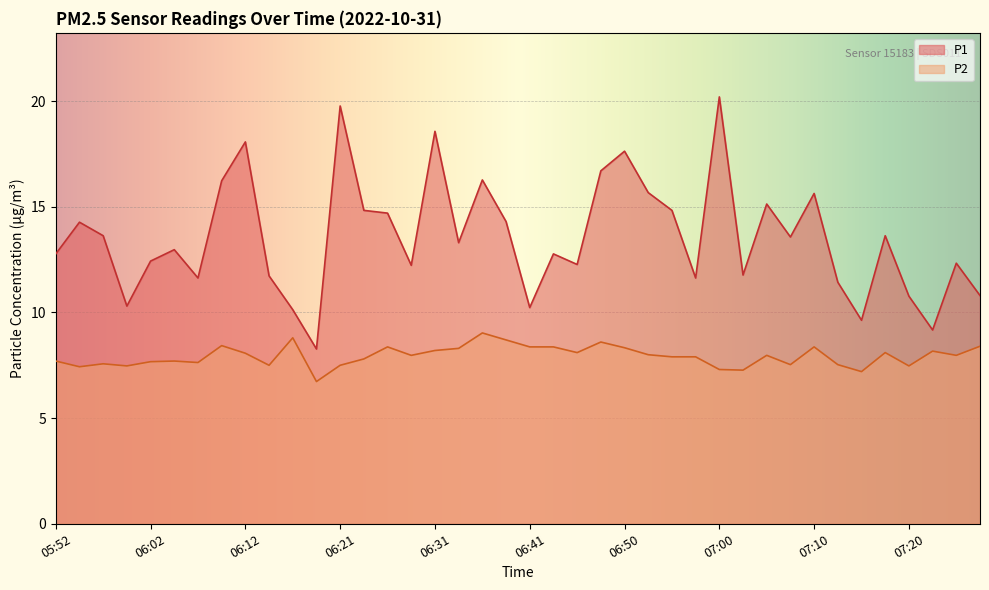

Between 06:09 and 06:48, which series saw the biggest shift?

P1